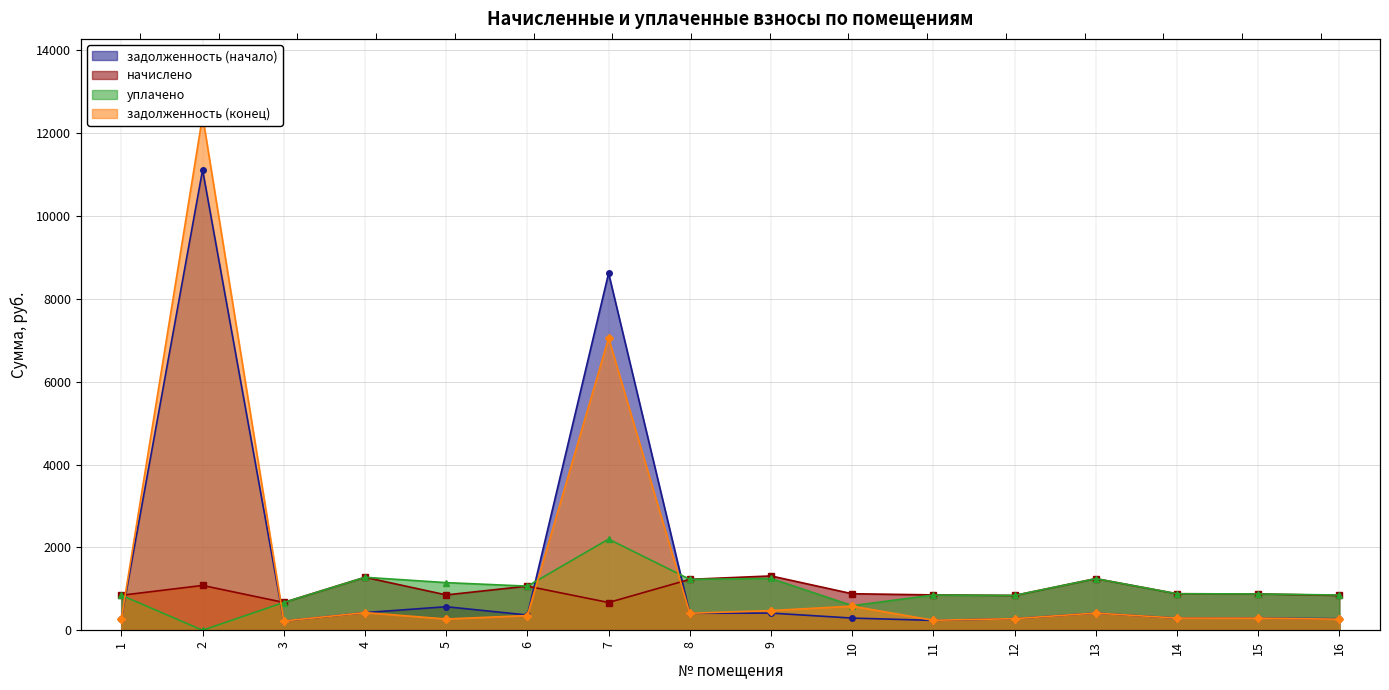

True or false: уплачено has a value of 207.5 at 14.

False